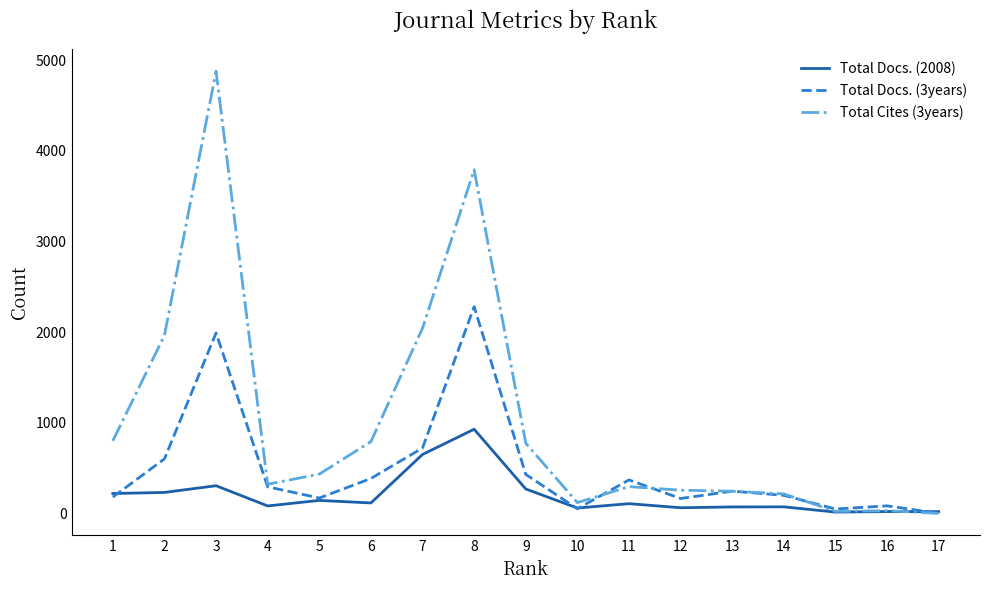

At how many categories does at least one series exceed 3755?

2